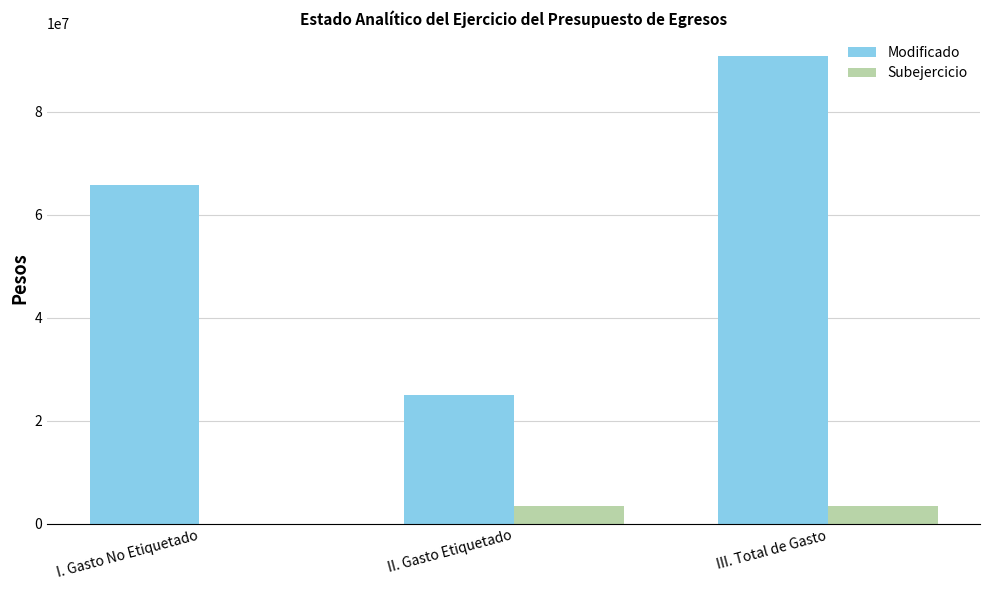

The value of Subejercicio at II. Gasto Etiquetado is 3433799.4. True or false?

True